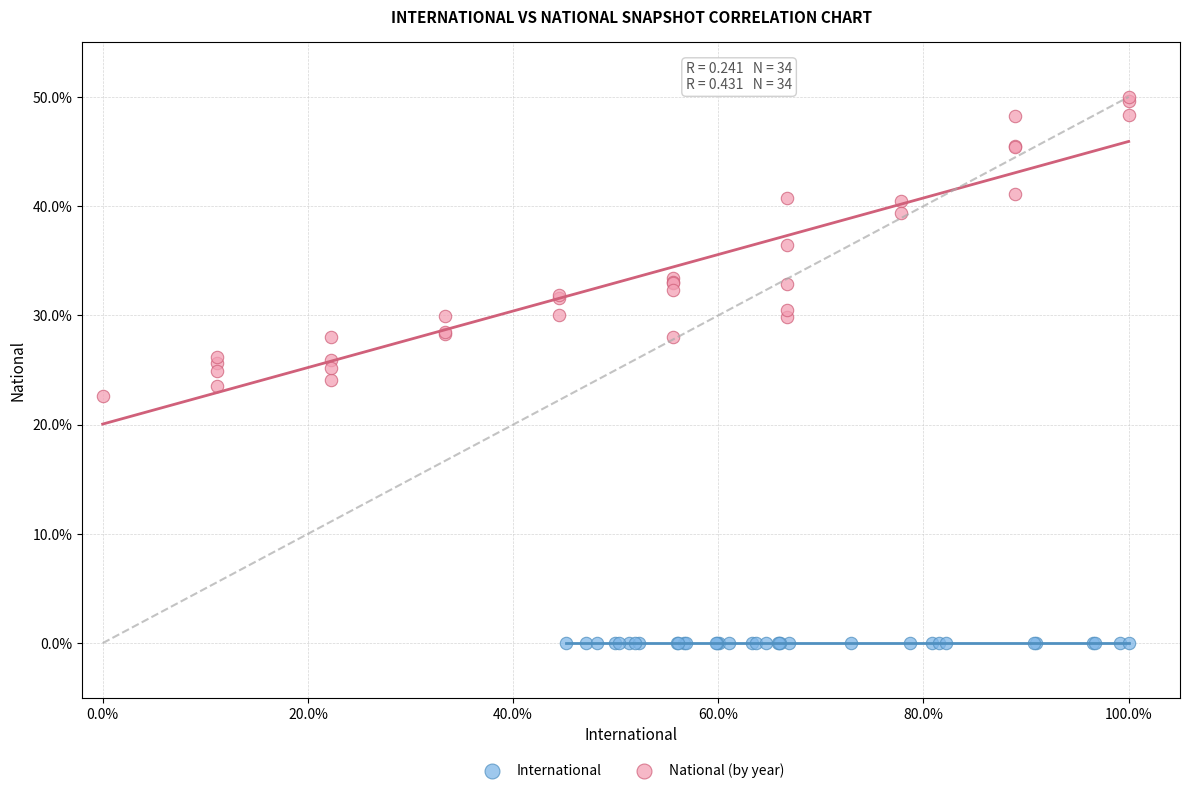

Which series reaches the minimum Y coordinate?

International